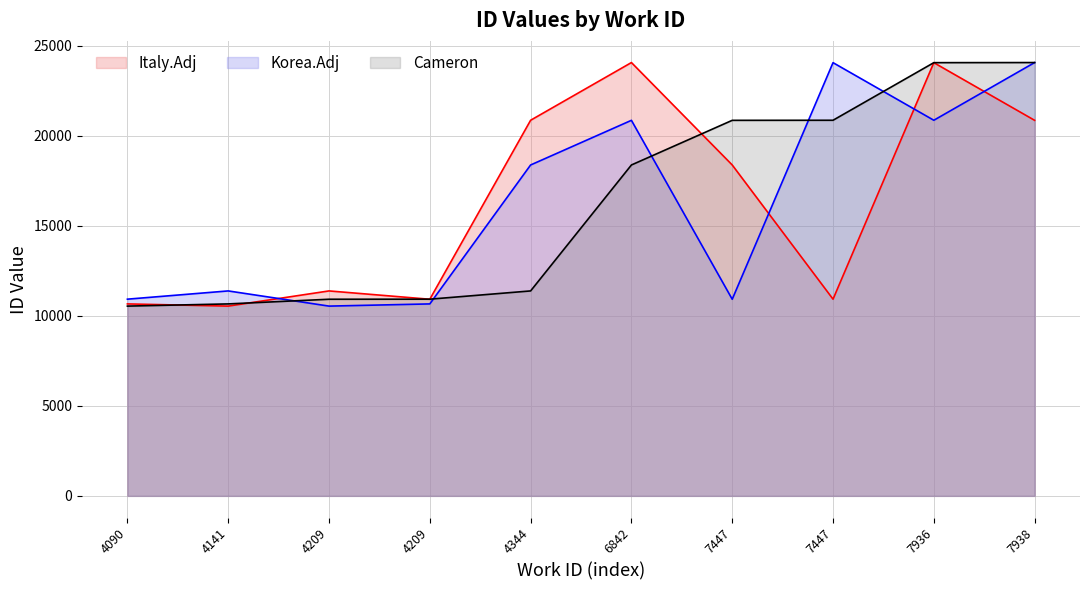

What is the minimum value shown in the chart?

10536